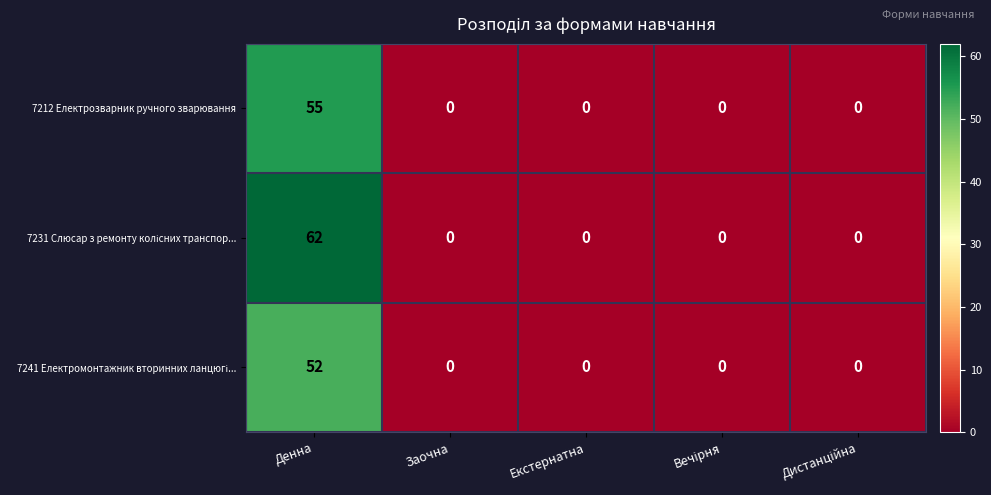

What is the approximate value of 7212 Електрозварник ручного зварювання at Денна, to the nearest 10?

60